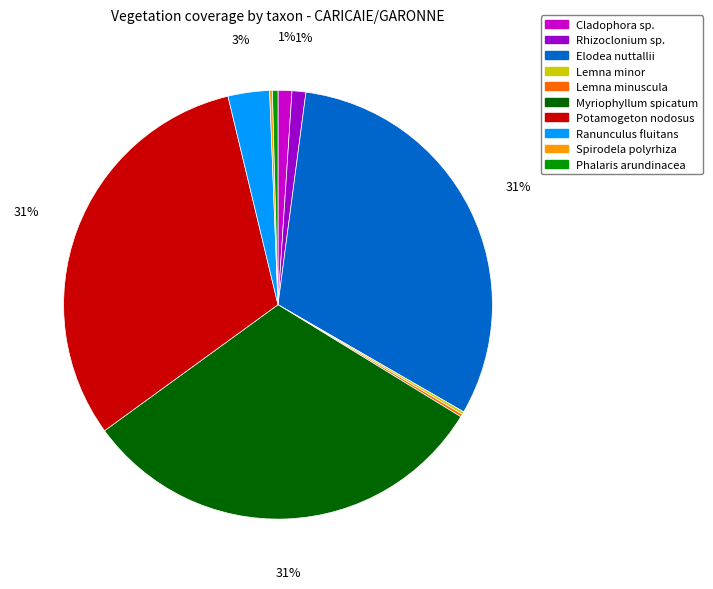

To the nearest percent, what is the average slice percentage?

10%